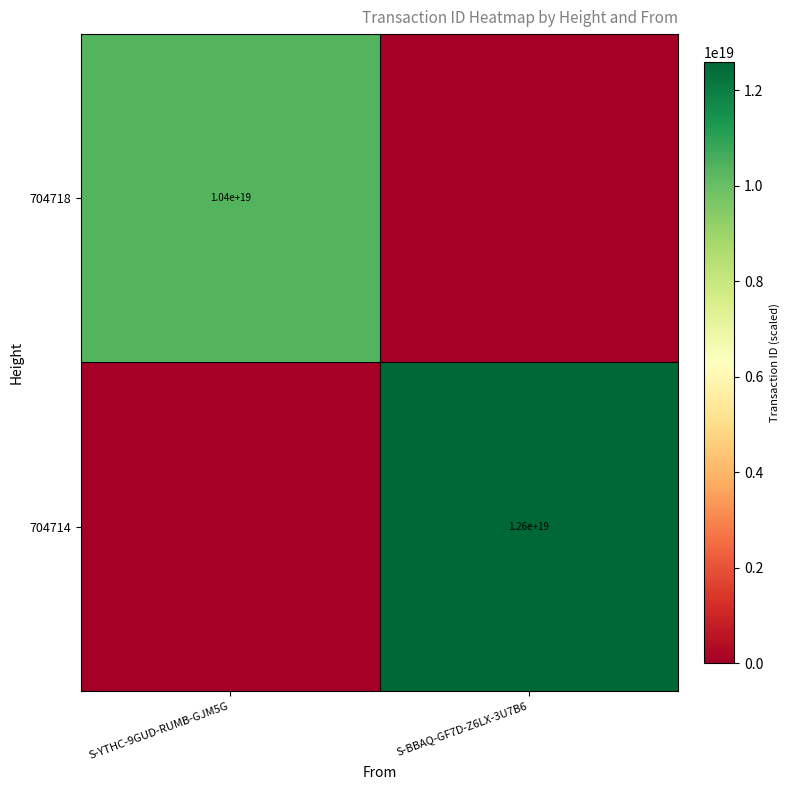

The 704718 series shows 10400000000000000000 at S-YTHC-9GUD-RUMB-GJM5G. True or false?

True